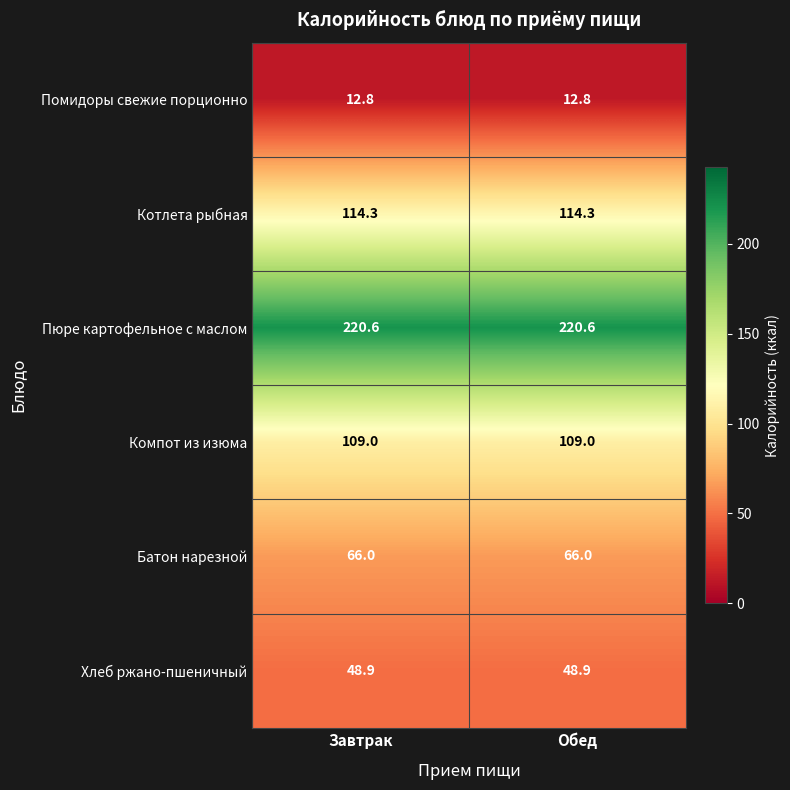

What is the sum of the Помидоры свежие порционно values at Обед and Завтрак?

25.6